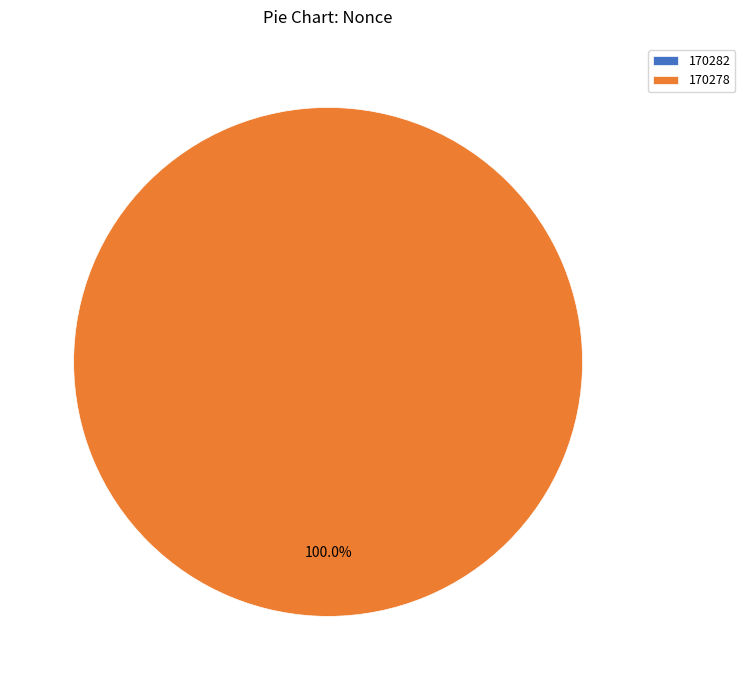

Is it true that 170278 is 99% of the pie?

False